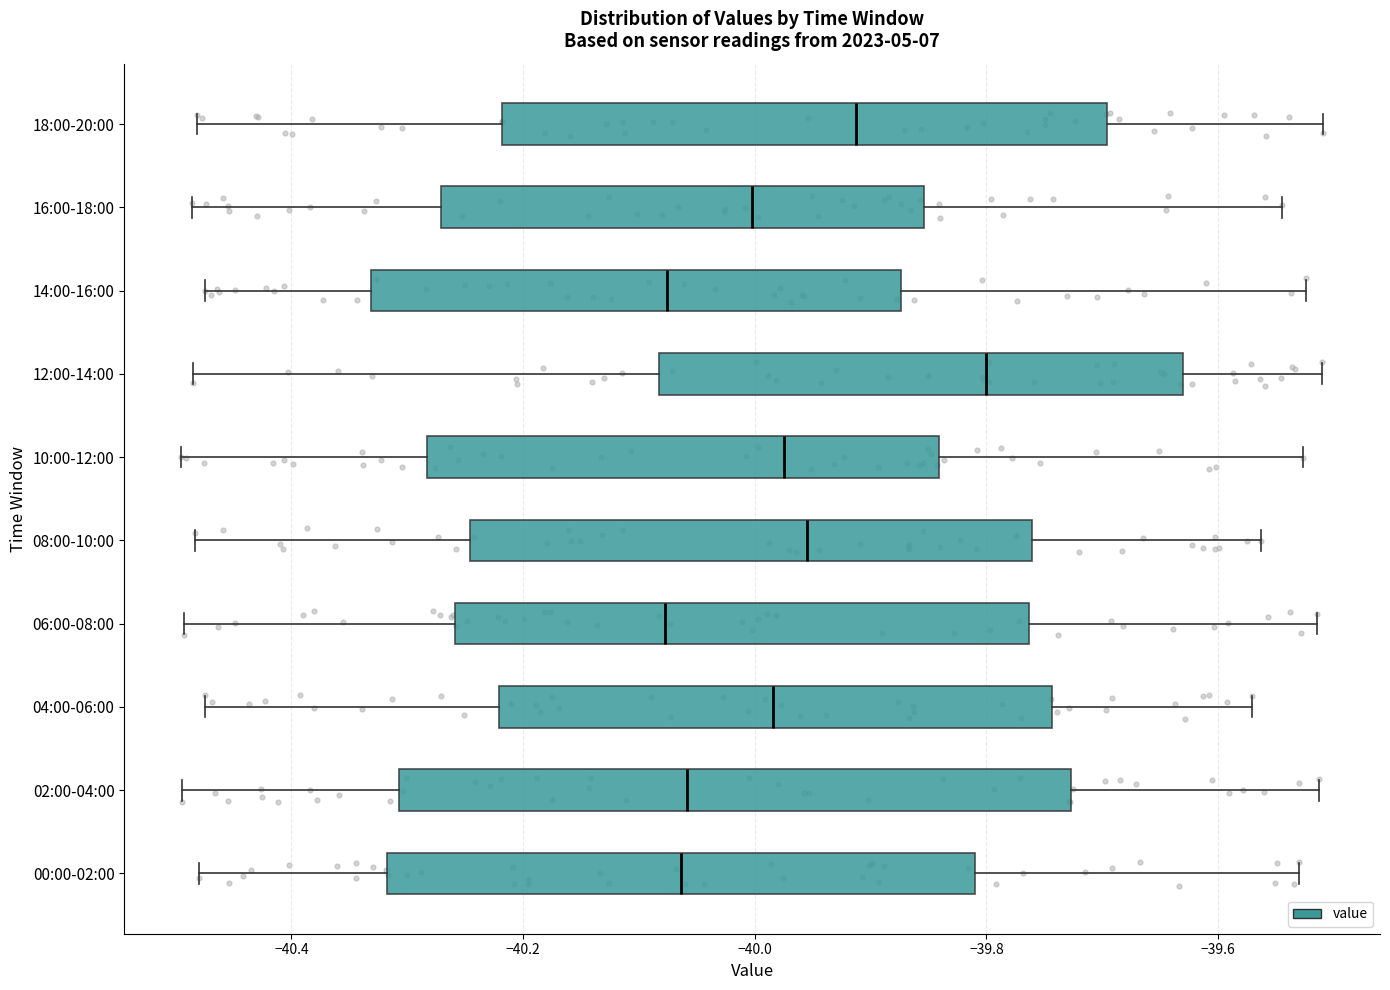

Reading bottom to top, read every box against the x-axis: the position of its median line, the range the box covers, and the ends of its whiskers. The values are not printed on the chart, so give them approximately, as read against the axis.

00:00-02:00: median -40.06, box -40.32 to -39.80, whiskers -40.48 to -39.54
02:00-04:00: median -40.06, box -40.30 to -39.72, whiskers -40.50 to -39.52
04:00-06:00: median -39.98, box -40.22 to -39.74, whiskers -40.48 to -39.58
06:00-08:00: median -40.08, box -40.26 to -39.76, whiskers -40.50 to -39.52
08:00-10:00: median -39.96, box -40.24 to -39.76, whiskers -40.48 to -39.56
10:00-12:00: median -39.98, box -40.28 to -39.84, whiskers -40.50 to -39.52
12:00-14:00: median -39.80, box -40.08 to -39.64, whiskers -40.48 to -39.50
14:00-16:00: median -40.08, box -40.34 to -39.88, whiskers -40.48 to -39.52
16:00-18:00: median -40.00, box -40.28 to -39.86, whiskers -40.48 to -39.54
18:00-20:00: median -39.92, box -40.22 to -39.70, whiskers -40.48 to -39.50